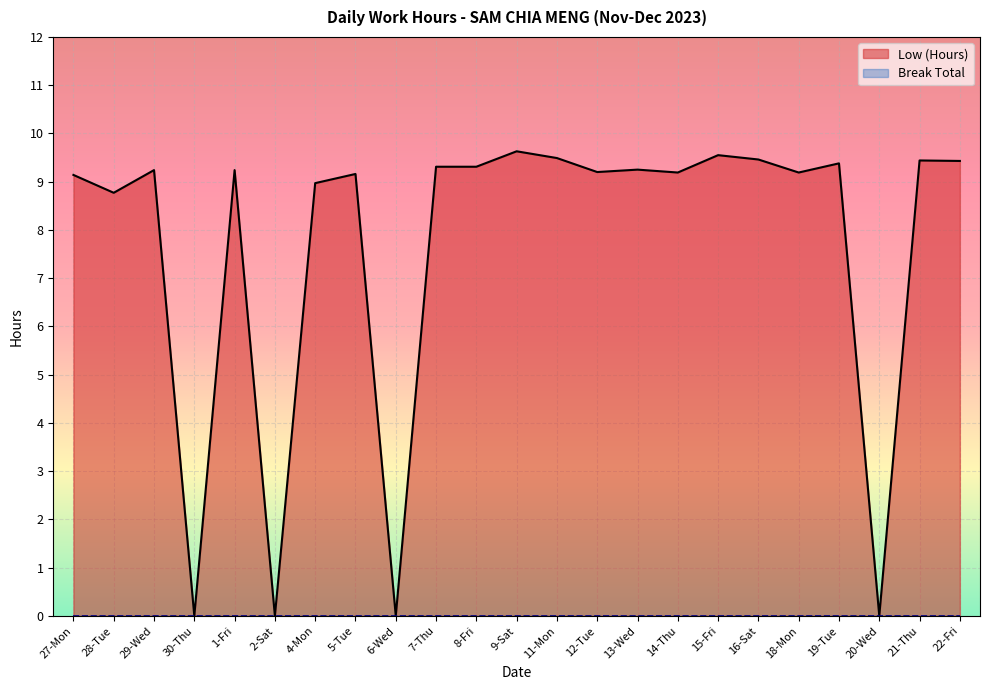

Read the Low (Hours) value at 28-Tue.

8.8